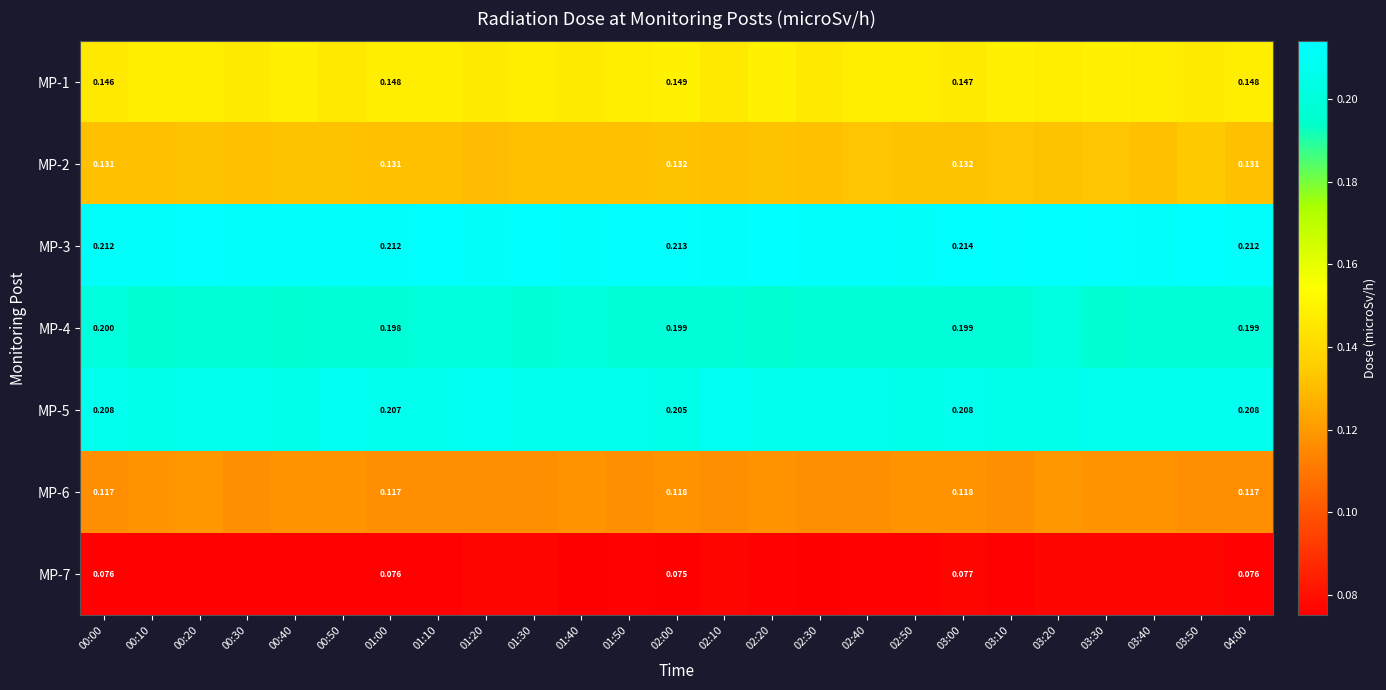

Is the value of MP-3 at 02:00 greater than the value of MP-5 at 01:00?

Yes